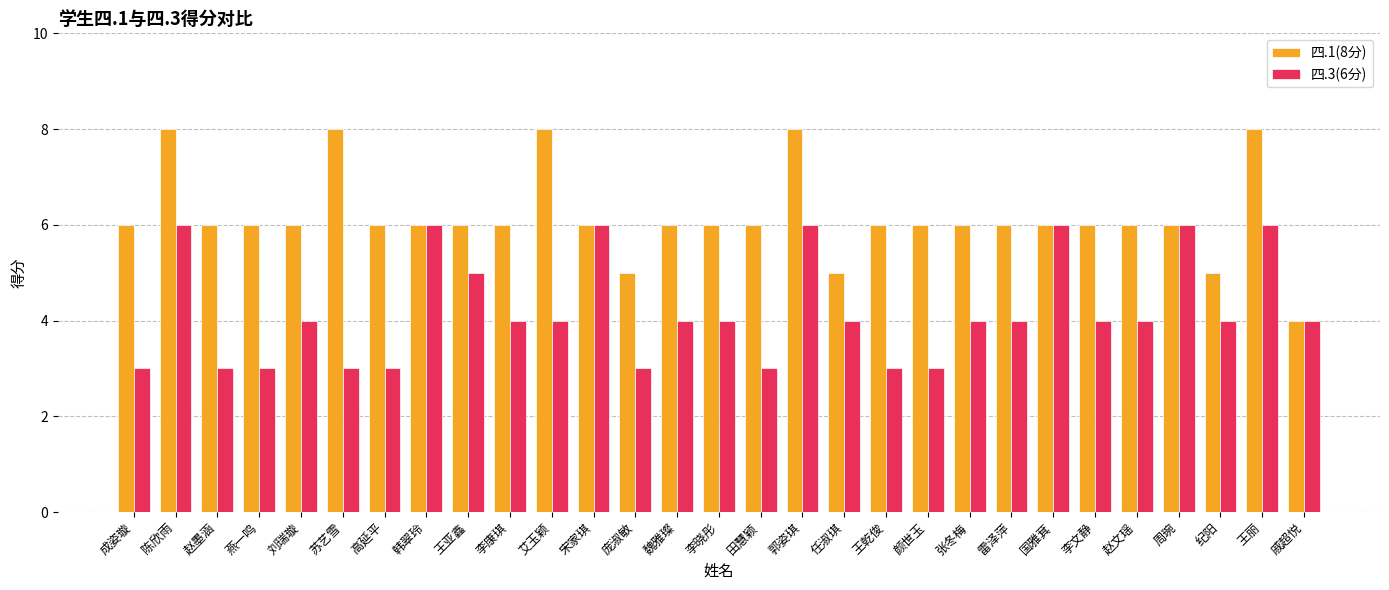

Between 燕一鸣 and 庞淑敏, which series saw the biggest shift?

四.1(8分)